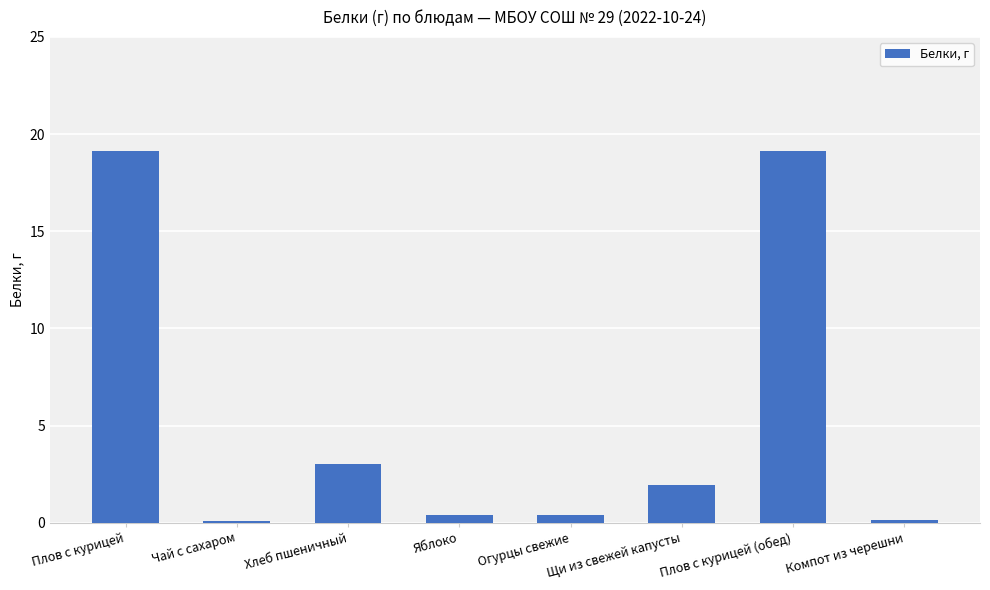

What is the minimum value shown in the chart?

0.1